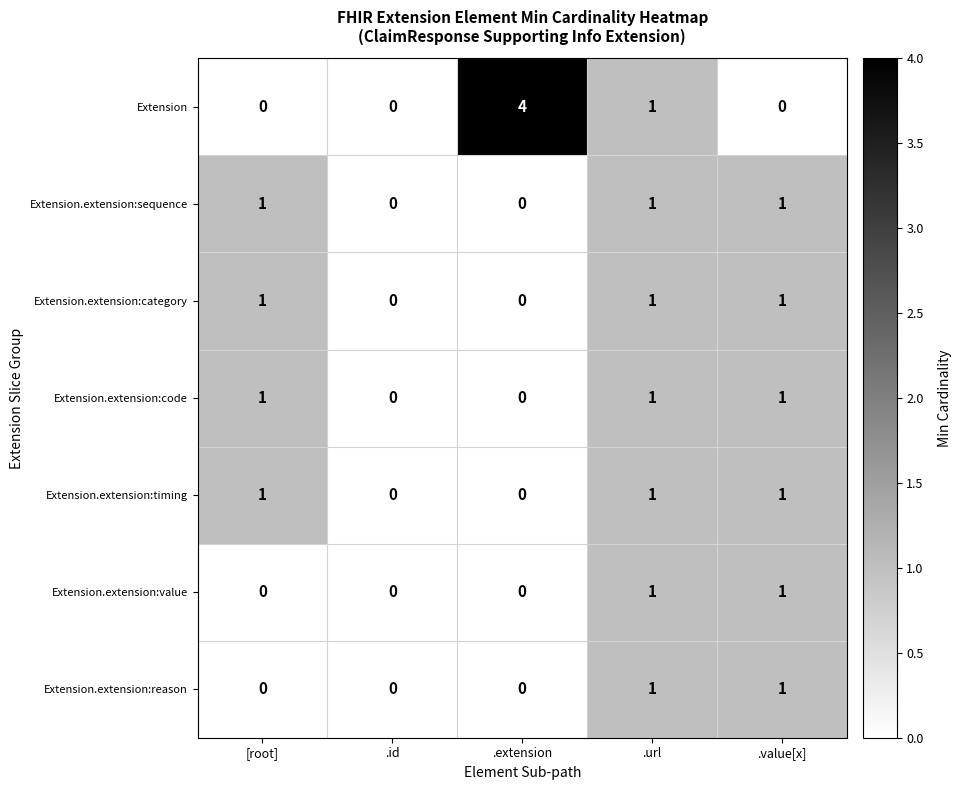

Is it true that Extension equals 0 at .url?

False